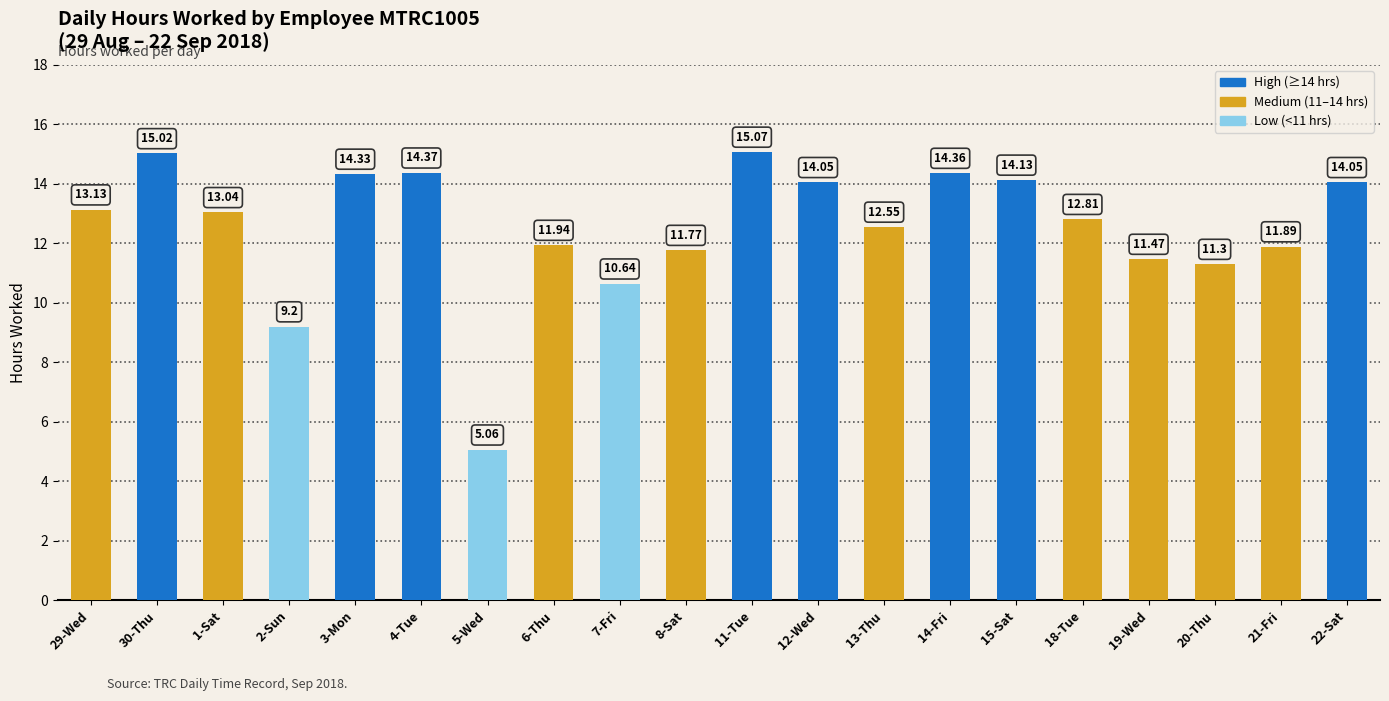

What is the change in value from 5-Wed to 11-Tue?

+10.0